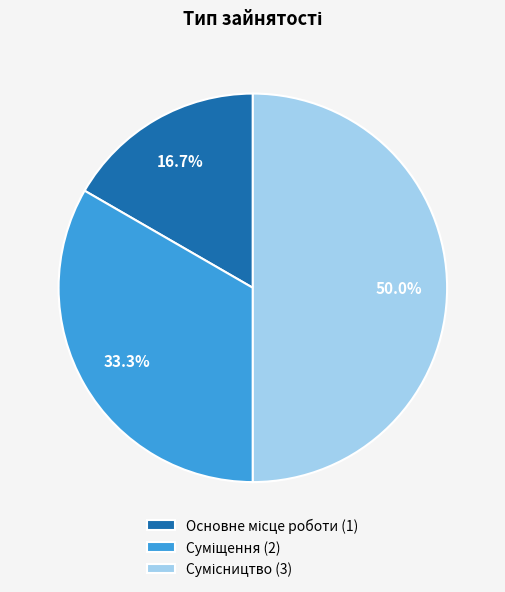

To the nearest percent, what portion does Основне місце роботи represent?

17%